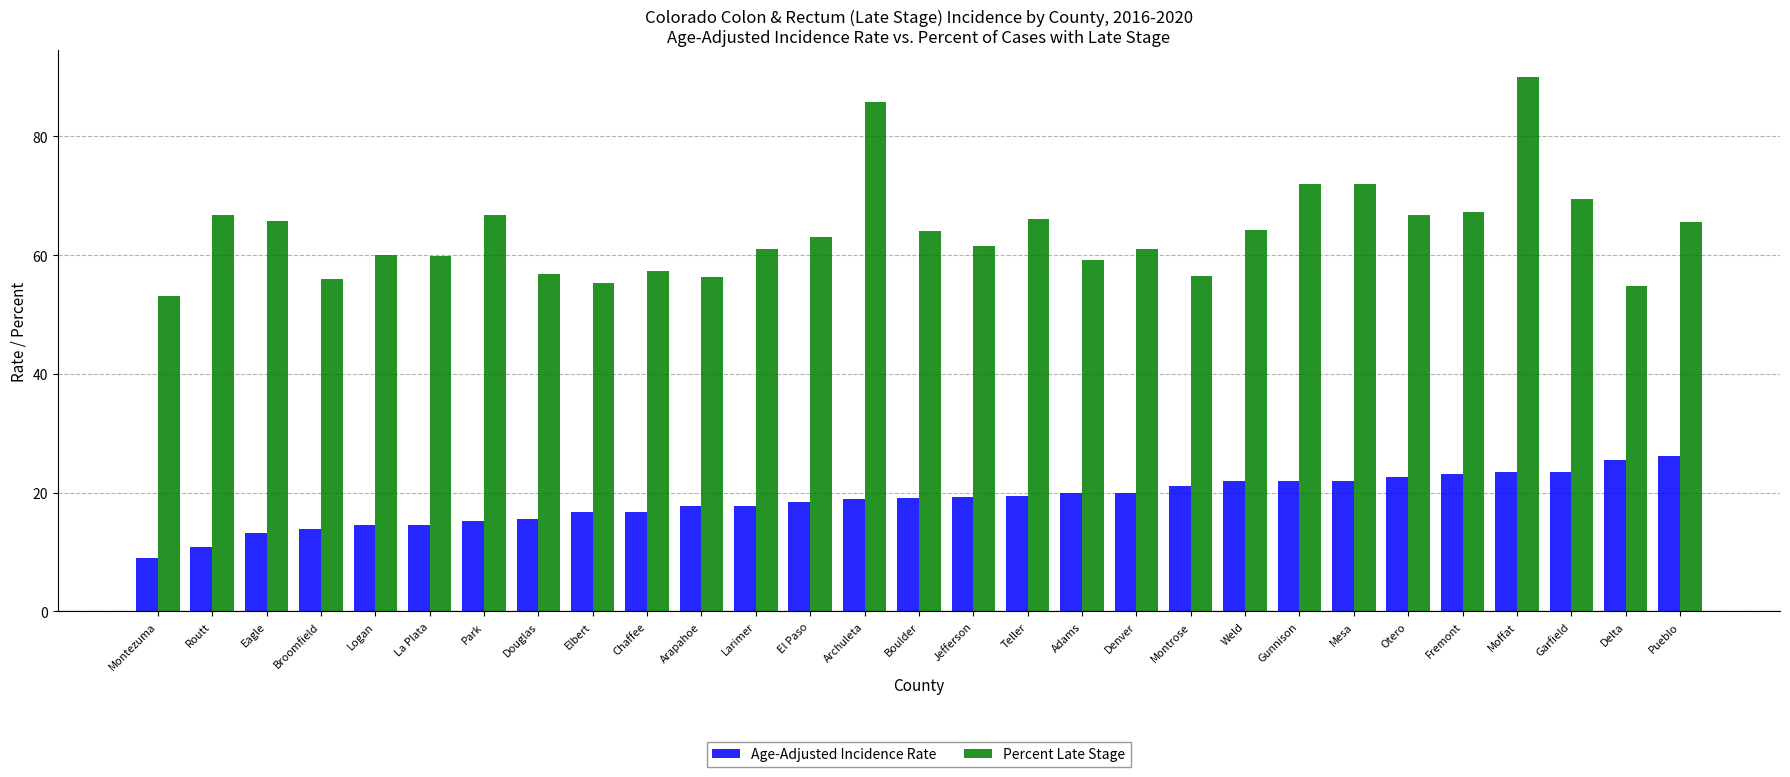

What is the label of the 27th bar from the right?

Eagle